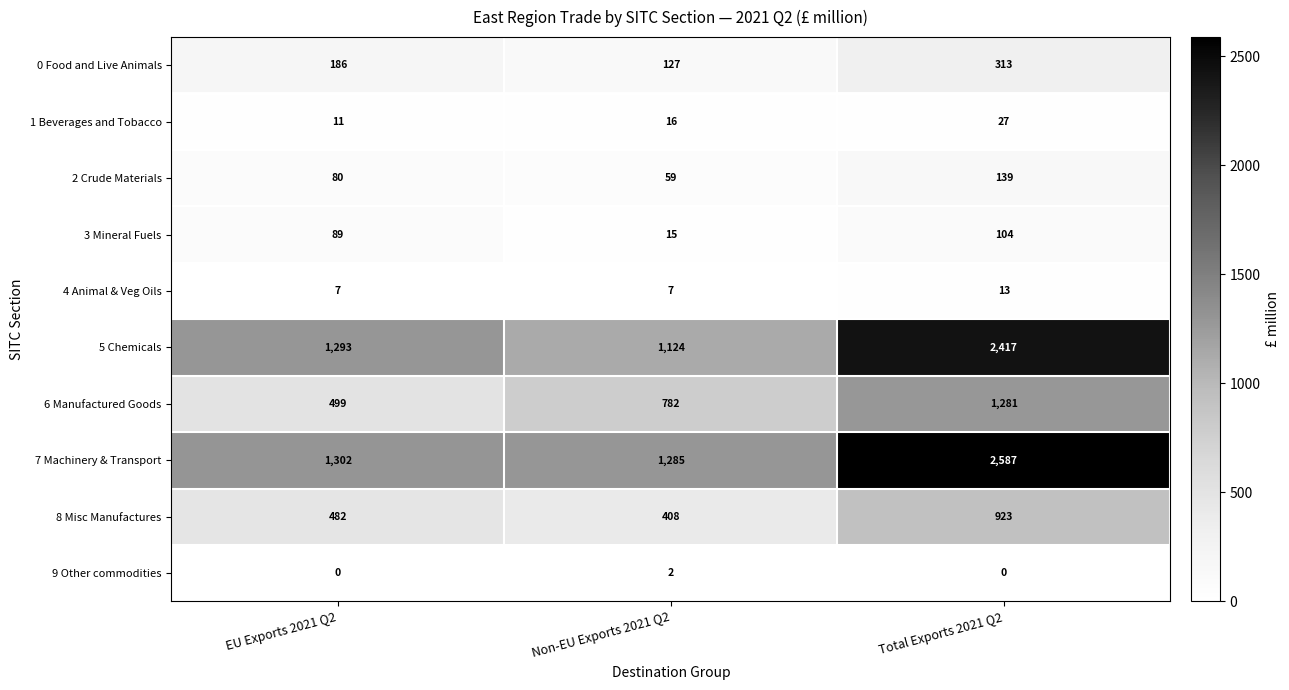

At which category is the sum across all series the highest?

Total Exports 2021 Q2